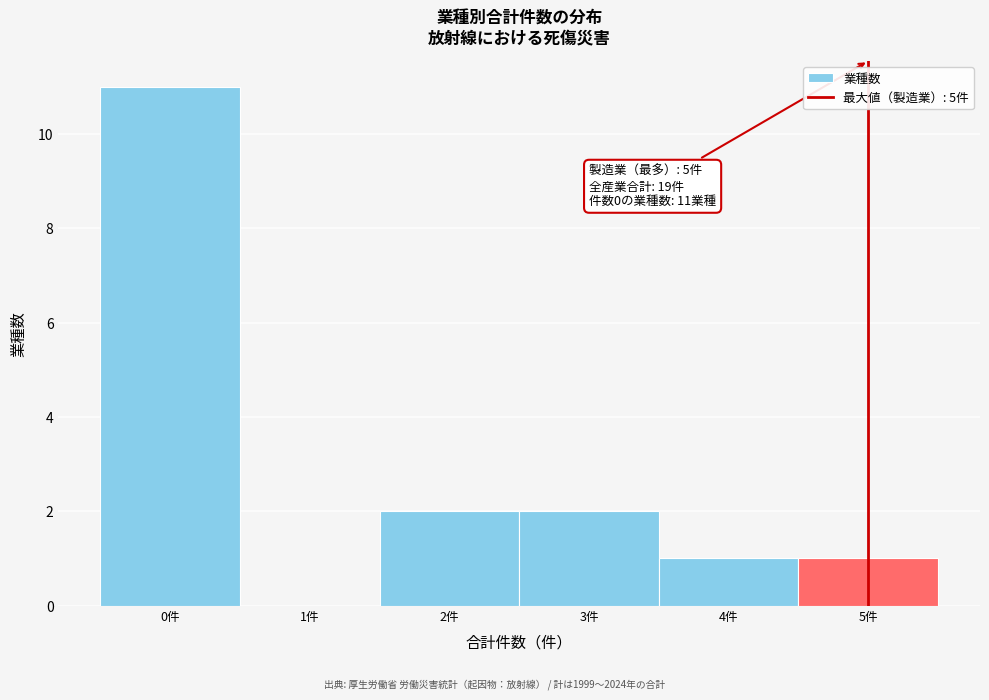

Over which range of the x-axis is the bar tallest?

-0.5 to 0.5